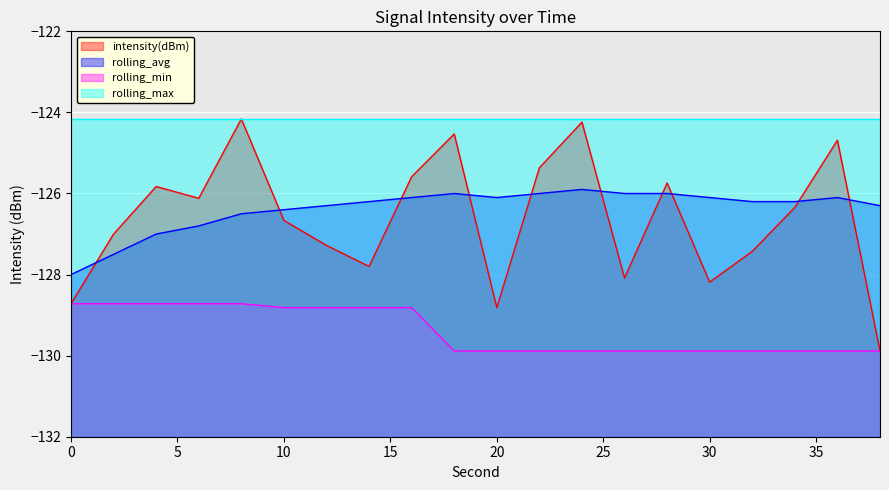

At how many categories does at least one series exceed -128?

19